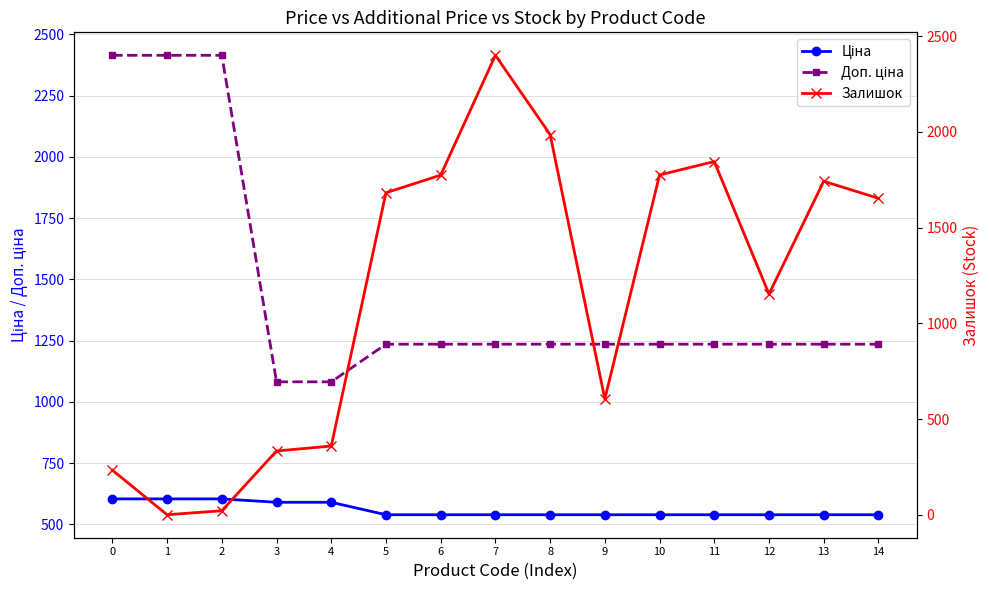

What is the difference between the second highest and second lowest values in the Залишок series?

1965.0